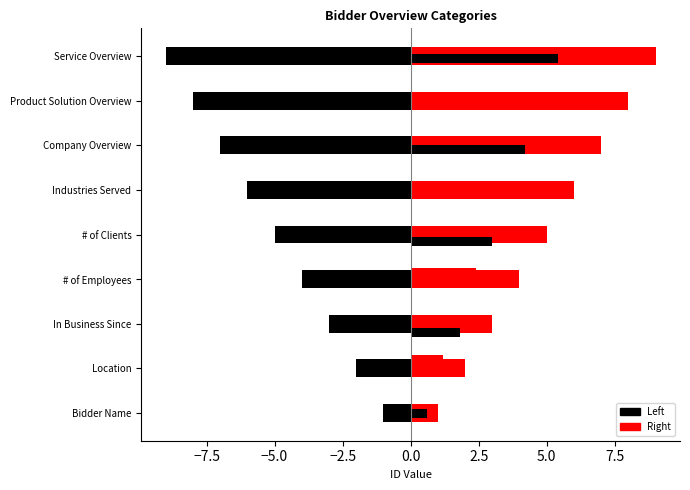

What is the difference between the highest and lowest values at Service Overview?

18